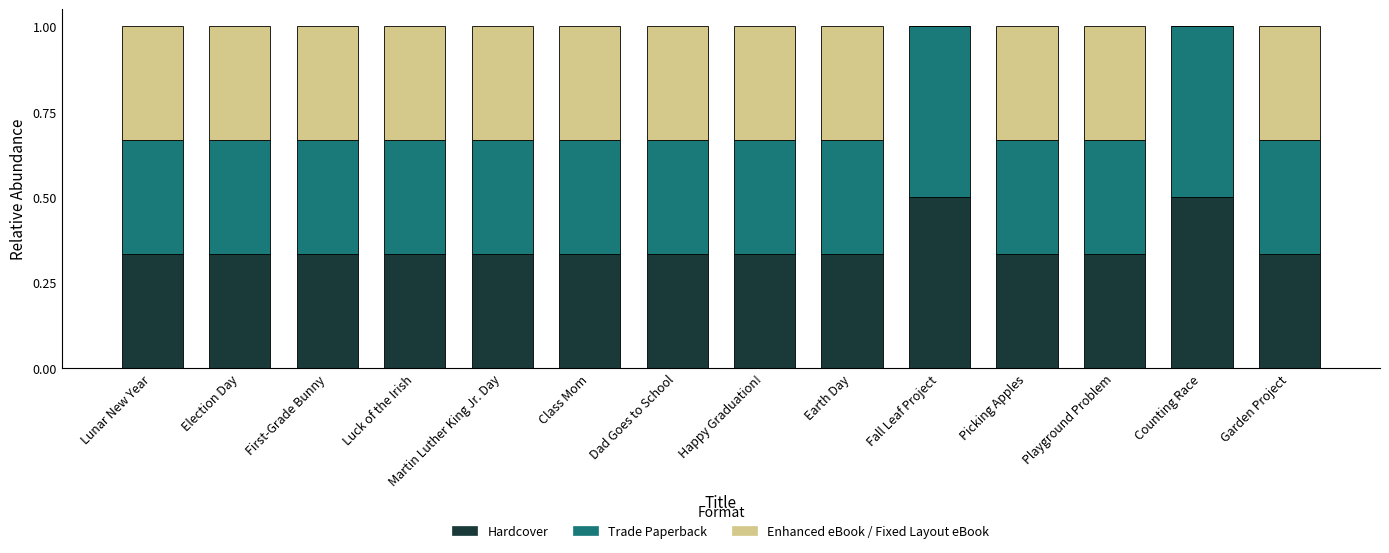

Are the bars grouped side by side (vs. stacked)?

No